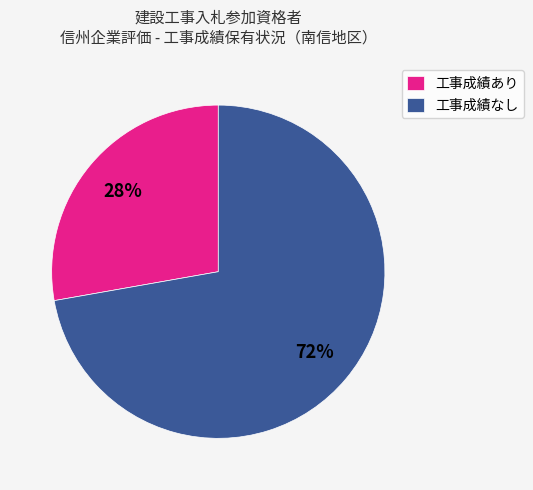

Is the sum of 工事成績なし and 工事成績あり greater than half?

Yes